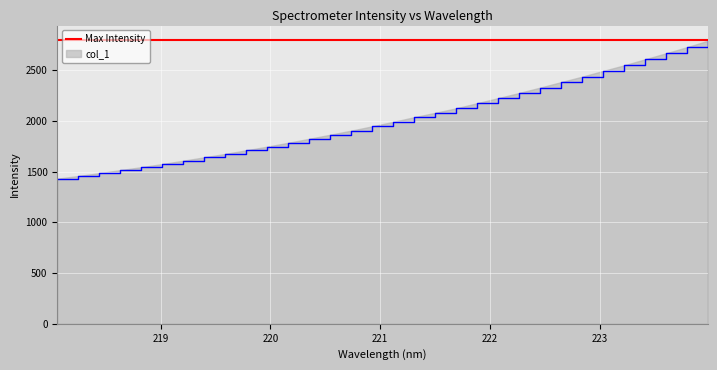

How many data points are above 1990?

16